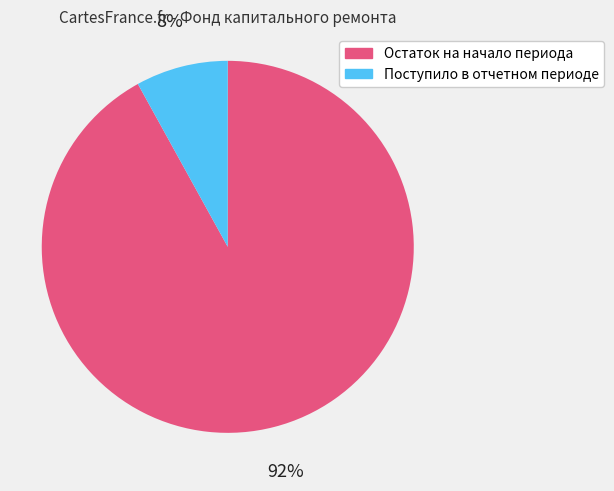

Between Поступило в отчетном периоде and Остаток на начало периода, which is larger?

Остаток на начало периода